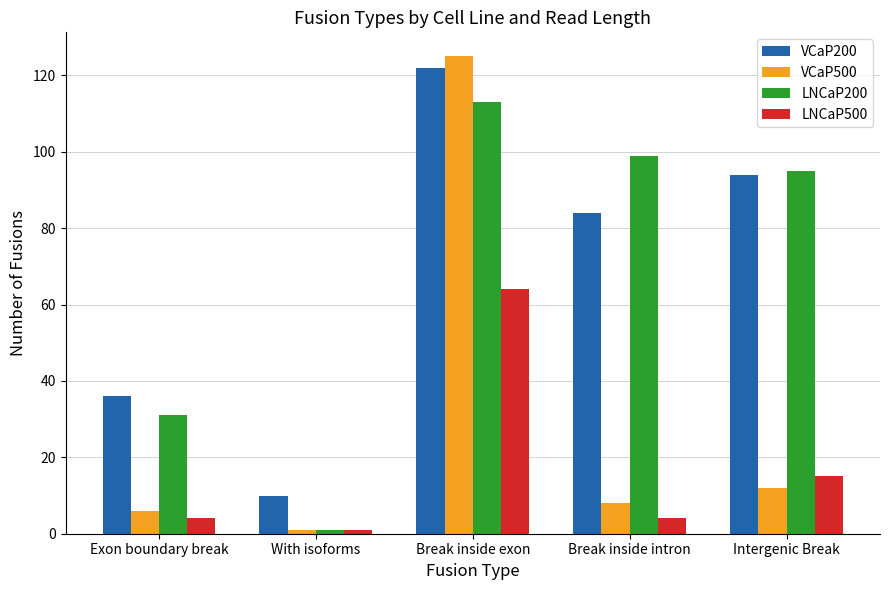

Reading right to left, what are all the values shown in this chart?

VCaP200: 94	84	122	10	36
VCaP500: 12	8	125	1	6
LNCaP200: 95	99	113	1	31
LNCaP500: 15	4	64	1	4